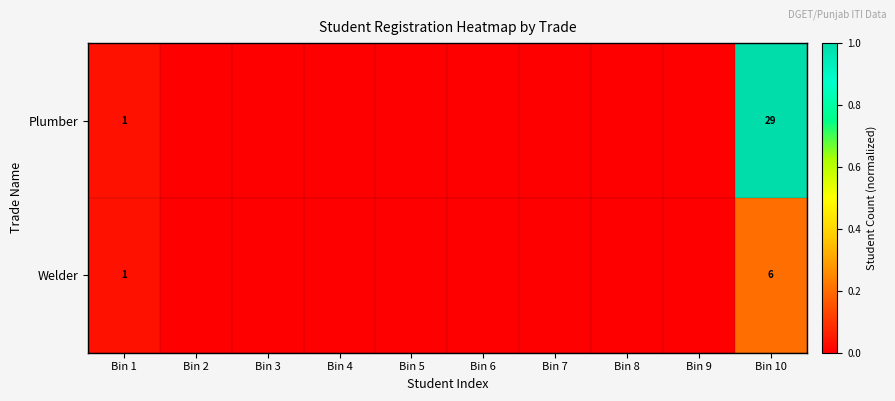

Rank the series at Bin 10 from highest to lowest value.

Plumber, Welder